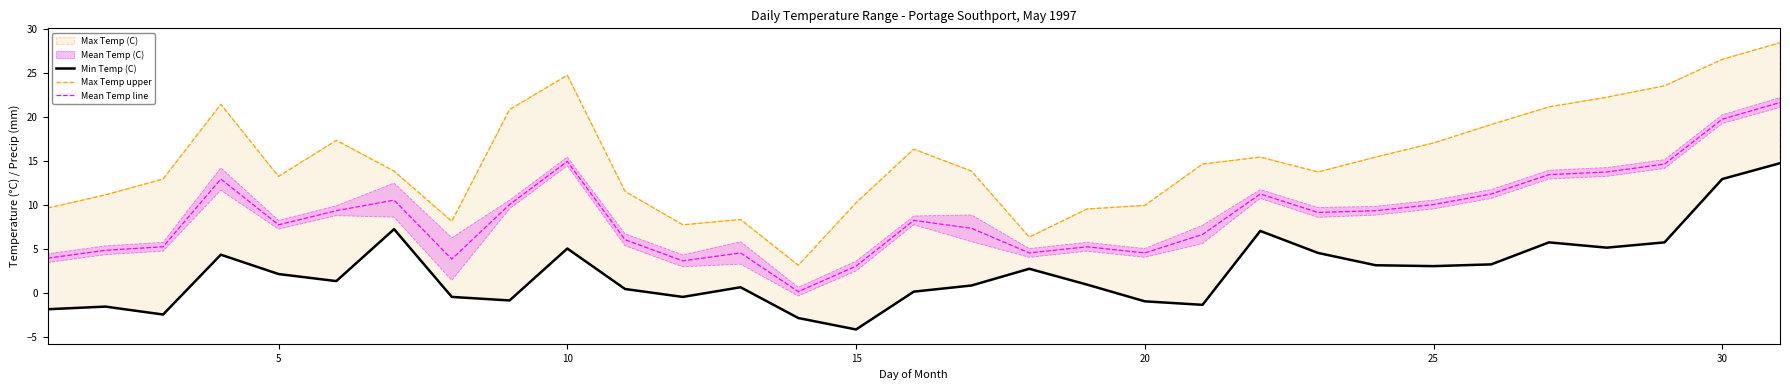

True or false: Mean Temp line has a value of 1.0 at 15.

False